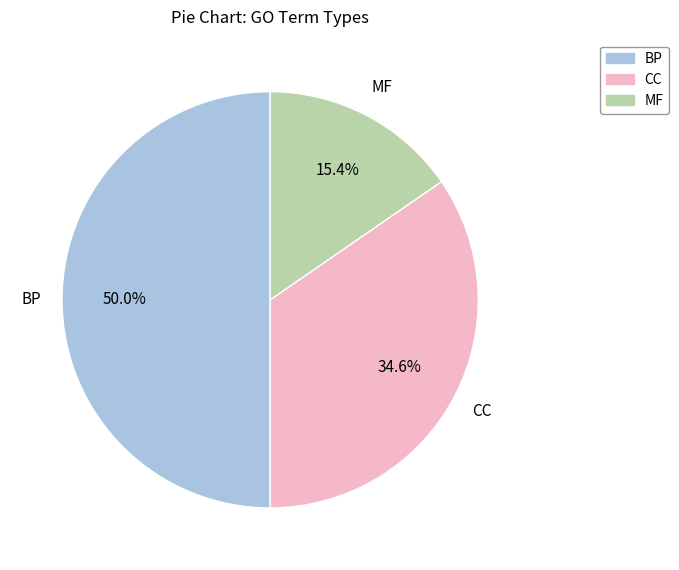

Count the number of slices in the pie.

3